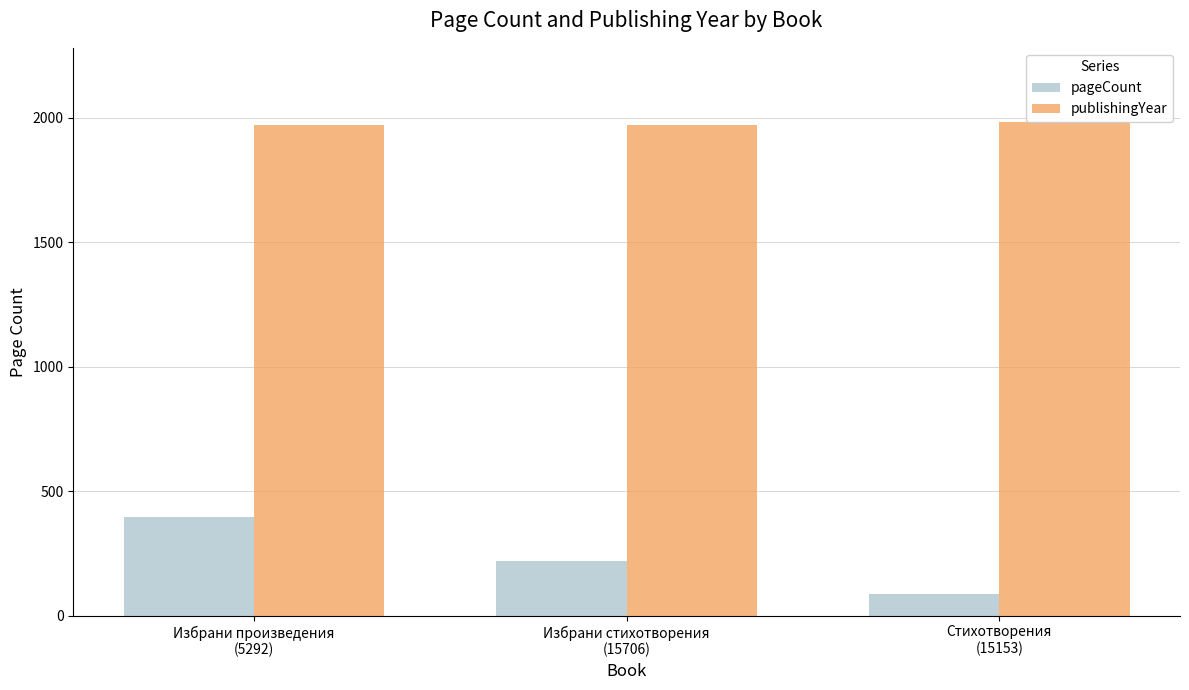

Count the number of categories in the chart.

3